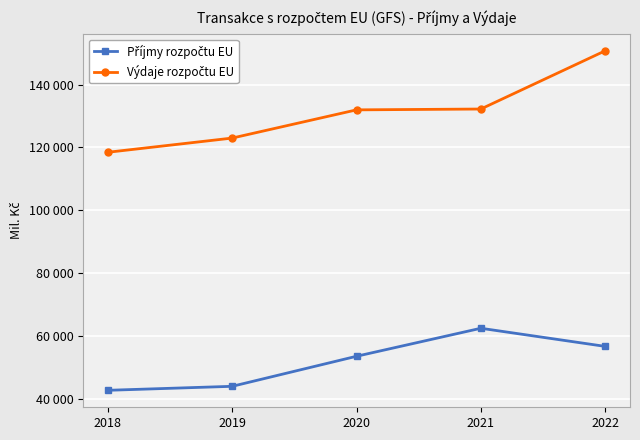

The Výdaje rozpočtu EU series shows 201496 at 2022. True or false?

False